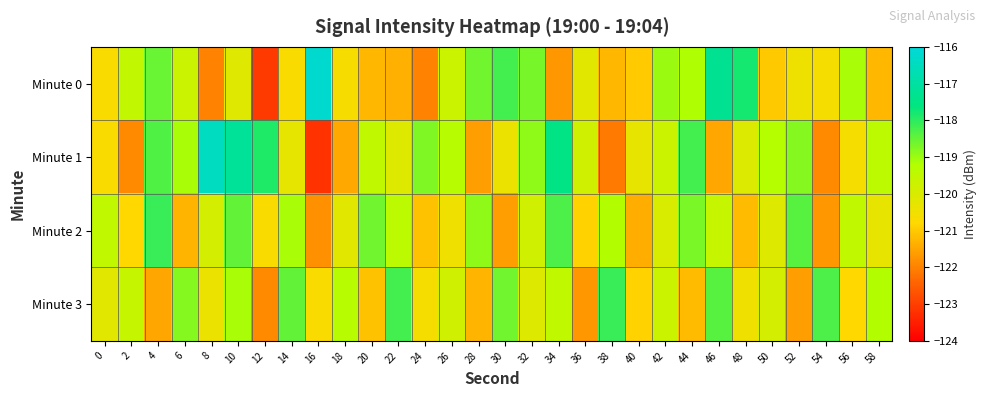

At how many categories does at least one series exceed -120?

29